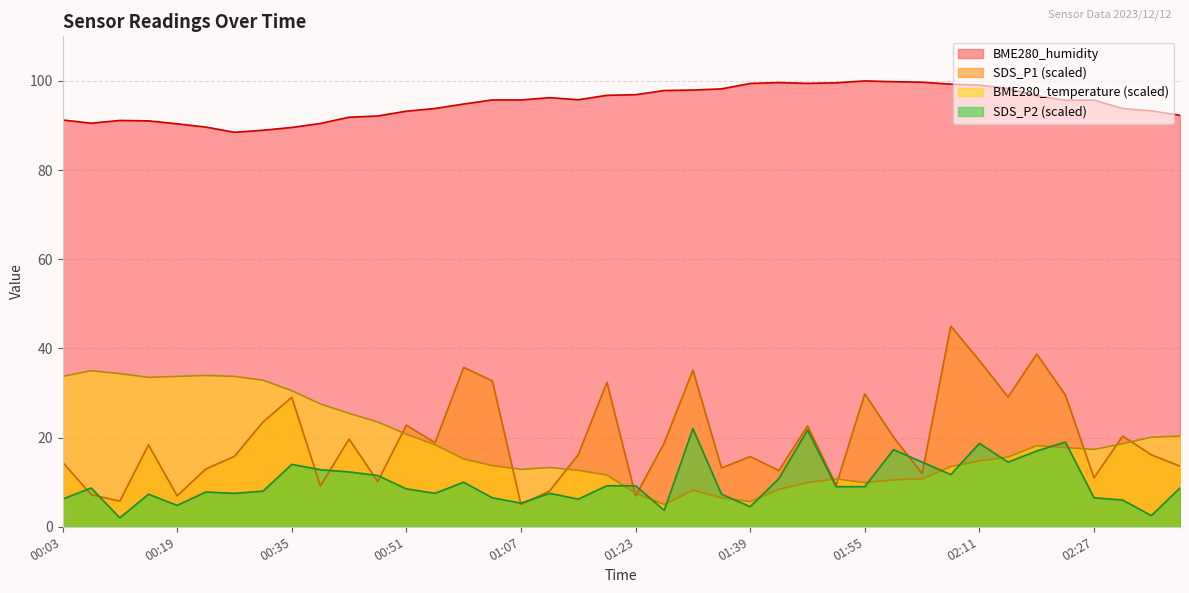

Count the number of data series in this chart.

4